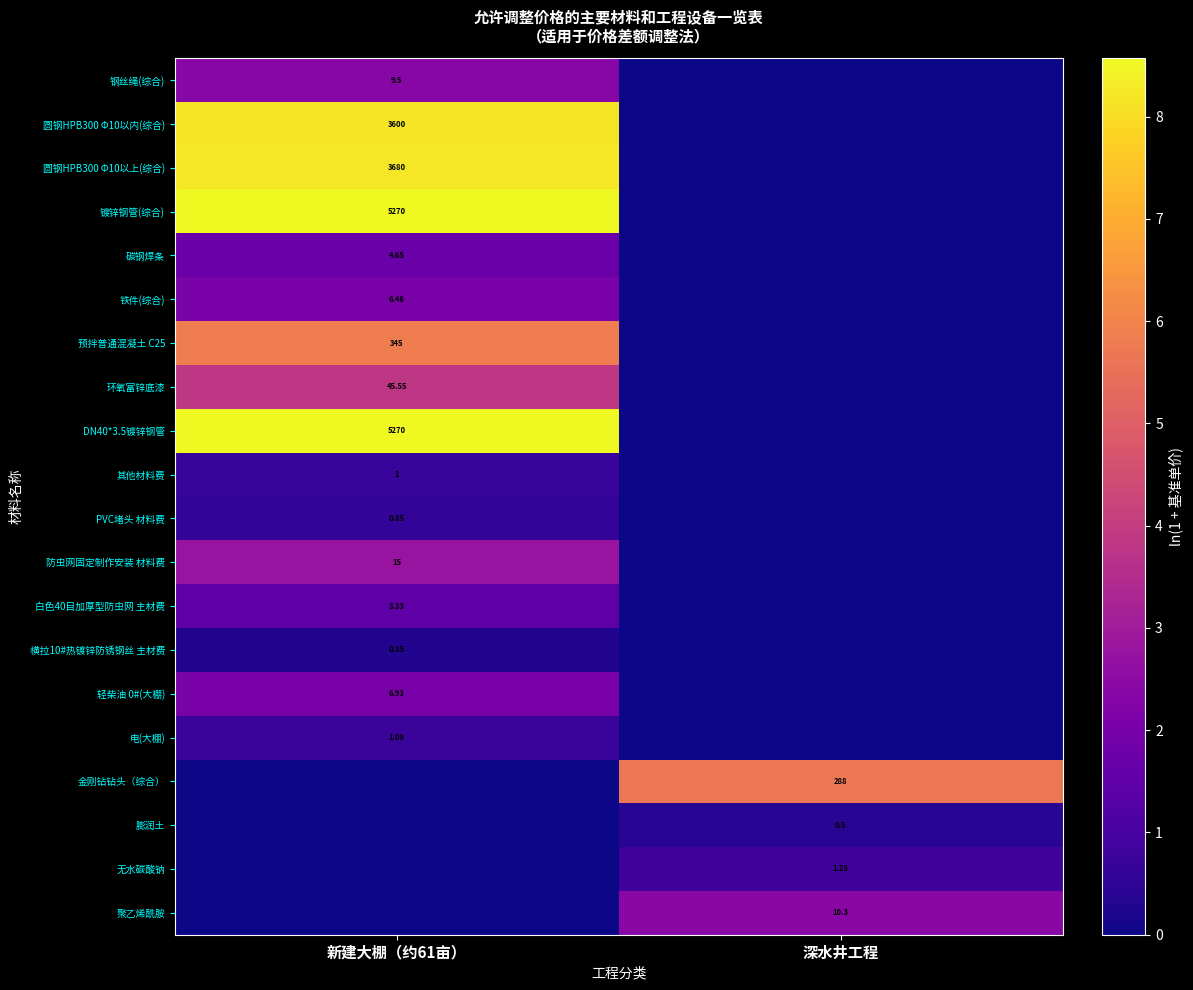

Is the value of 膨润土 at 深水井工程 greater than the value of 无水碳酸钠 at 深水井工程?

No